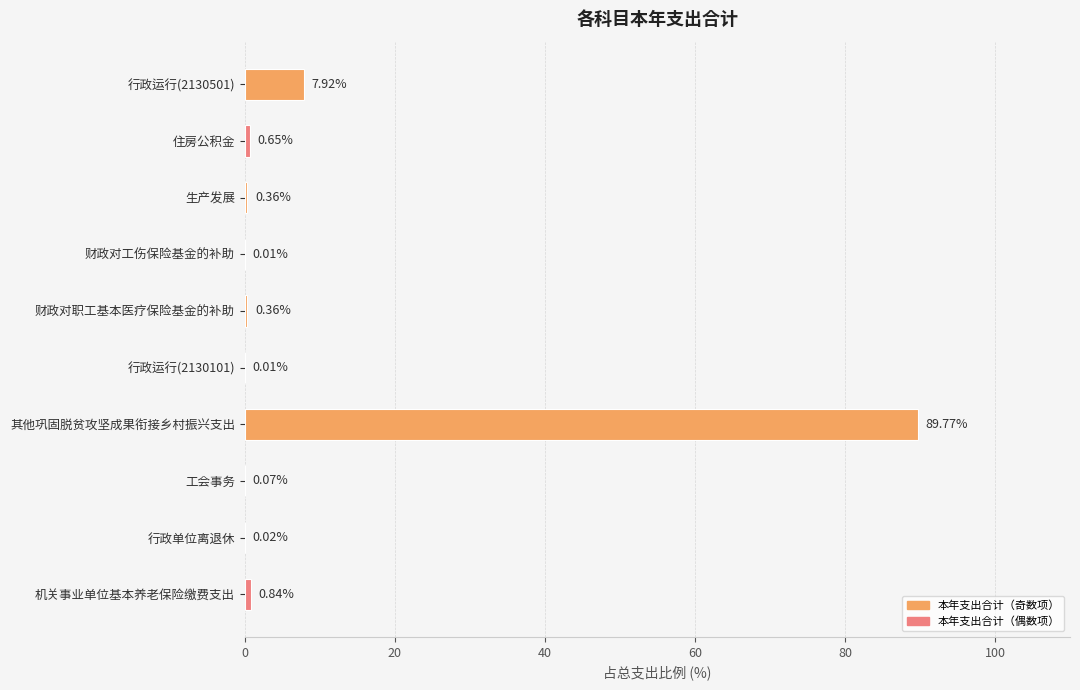

Which label corresponds to the largest value in the chart?

其他巩固脱贫攻坚成果衔接乡村振兴支出